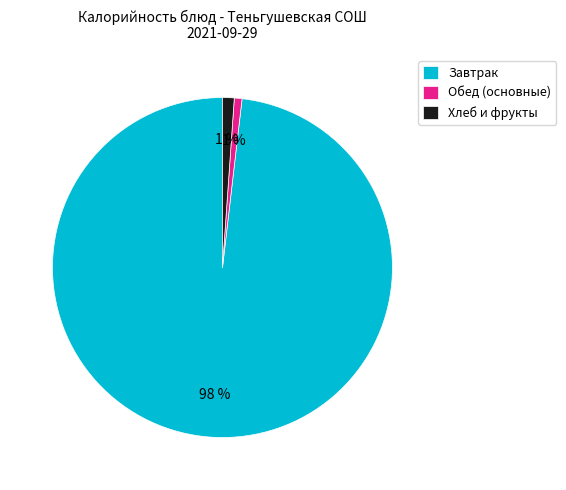

Is there a majority slice in this chart?

Yes